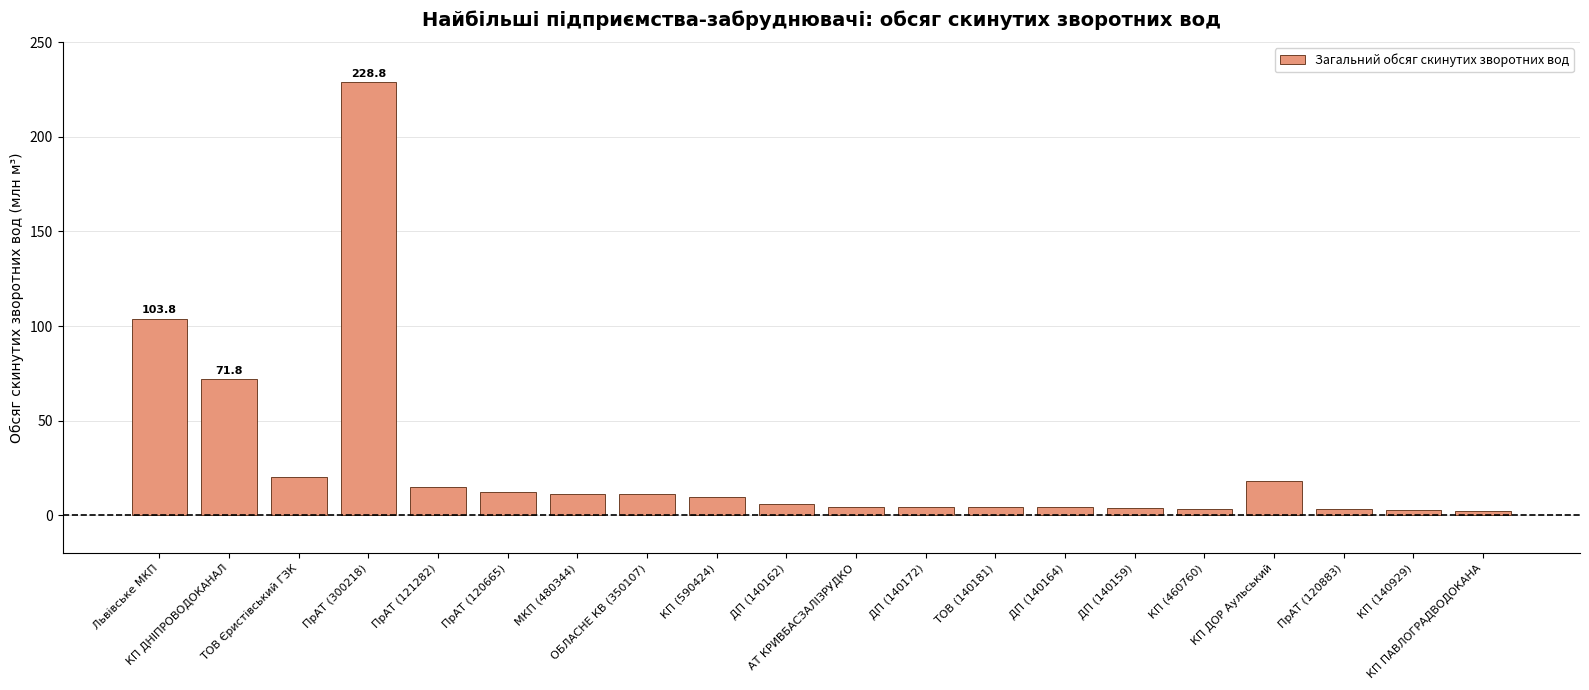

The chart shows a value of 25.4 at ПрАТ (121282). True or false?

False